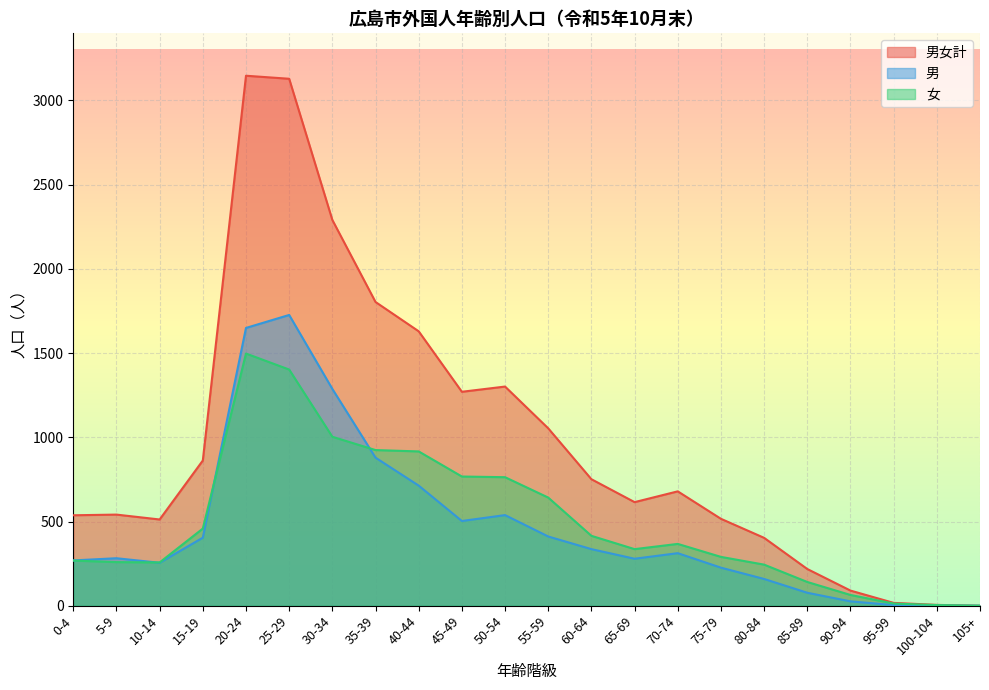

What is the label of the 18th point from the right?

20-24